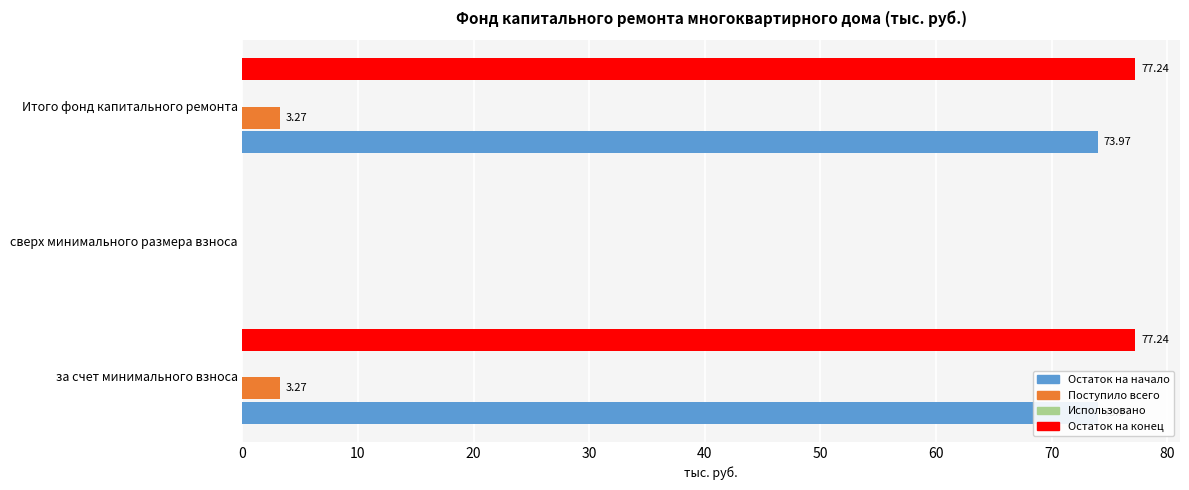

Which series changed the most between 0 and 10?

Остаток на конец